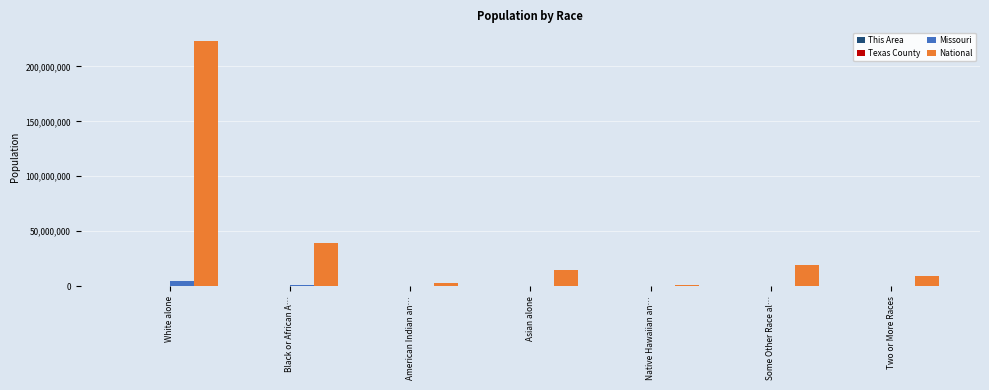

Which series changed the most between White alone and American Indian an…?

National